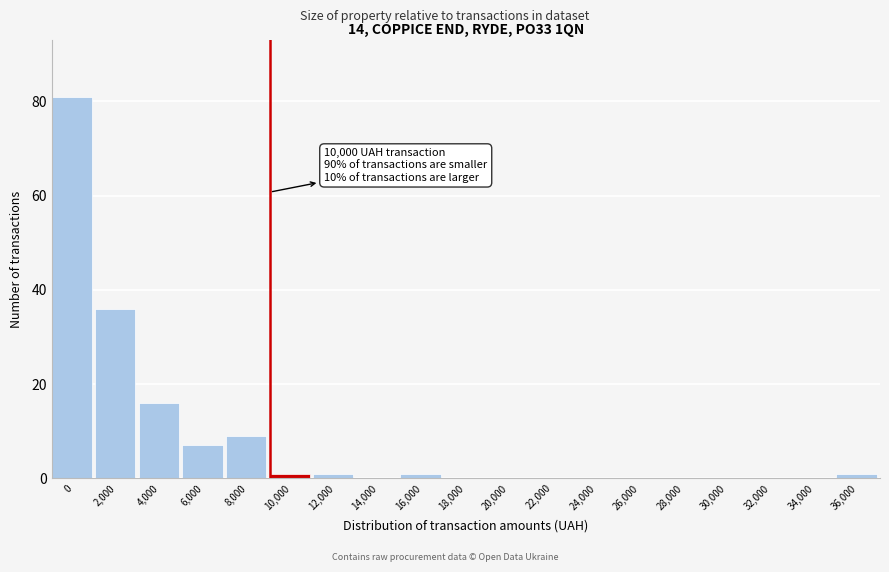

Reading left to right, list all the values displayed in this chart.

0=81	2,000=36	4,000=16	6,000=7	8,000=9	10,000=1	12,000=1	14,000=0	16,000=1	18,000=0	20,000=0	22,000=0	24,000=0	26,000=0	28,000=0	30,000=0	32,000=0	34,000=0	36,000=1